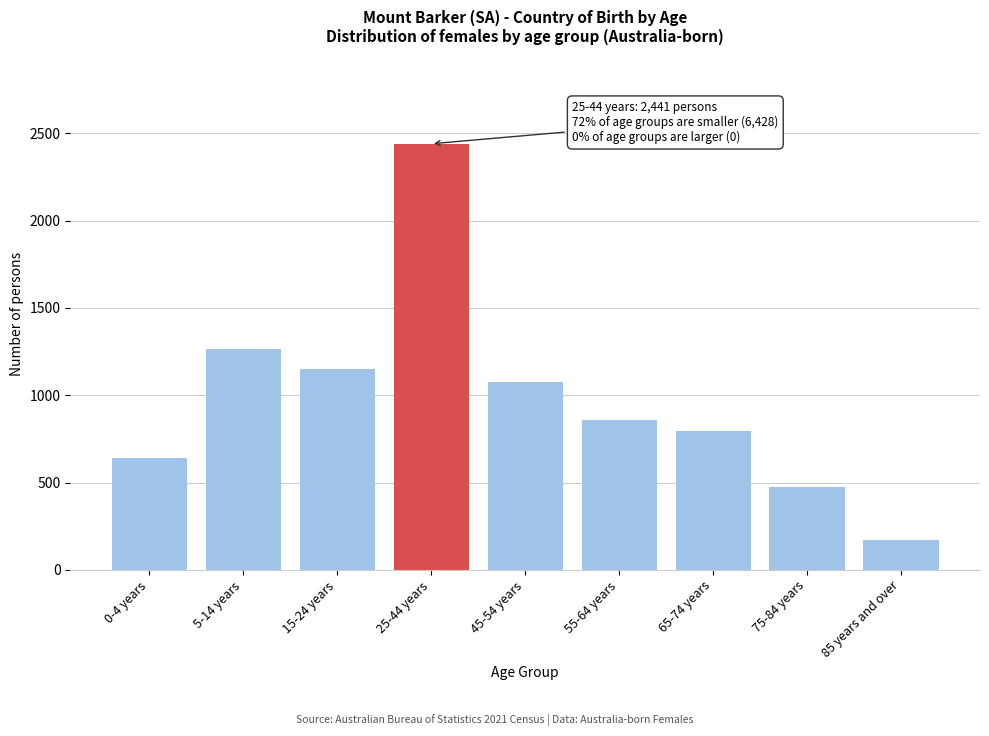

Reading left to right, extract all data points from this chart.

640	1267	1150	2441	1076	859	796	472	168